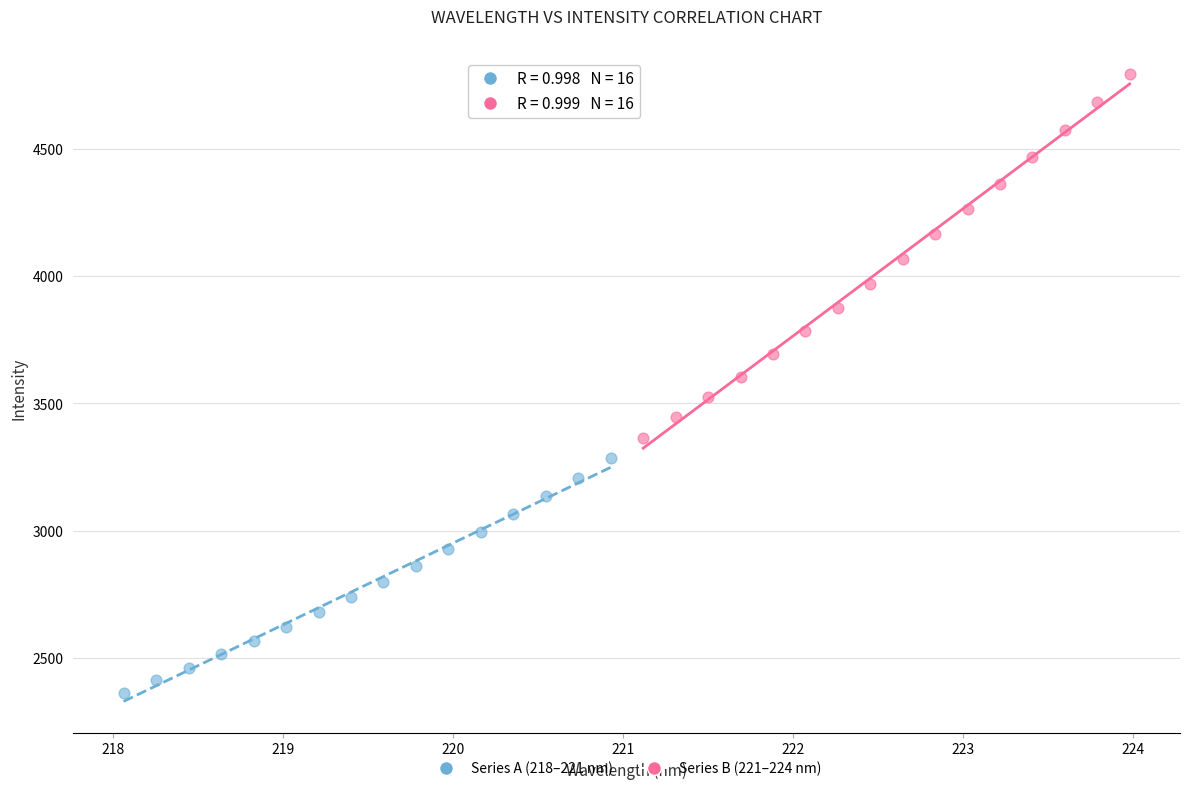

Which series contains the lowest Y value?

Series A (218–221 nm)